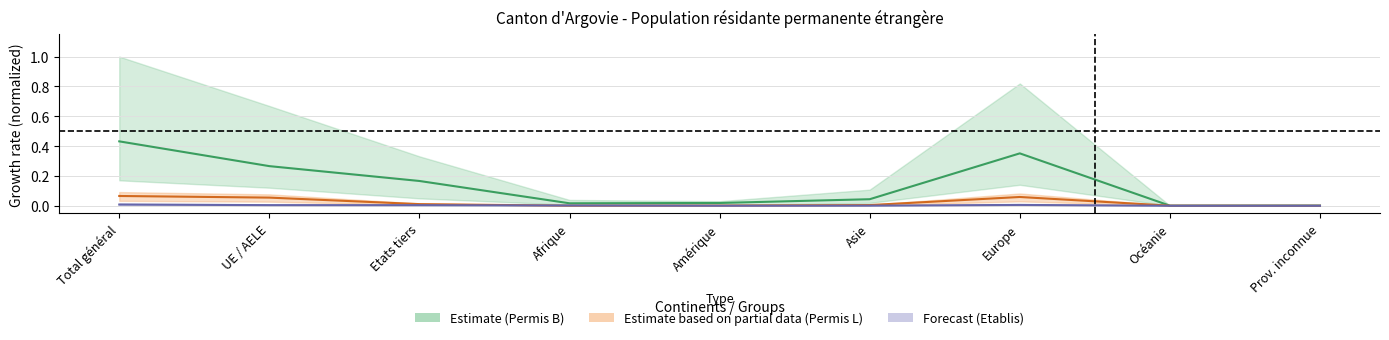

What is the difference between the maximum and minimum values in the Permis_B_Hommes series?

0.1